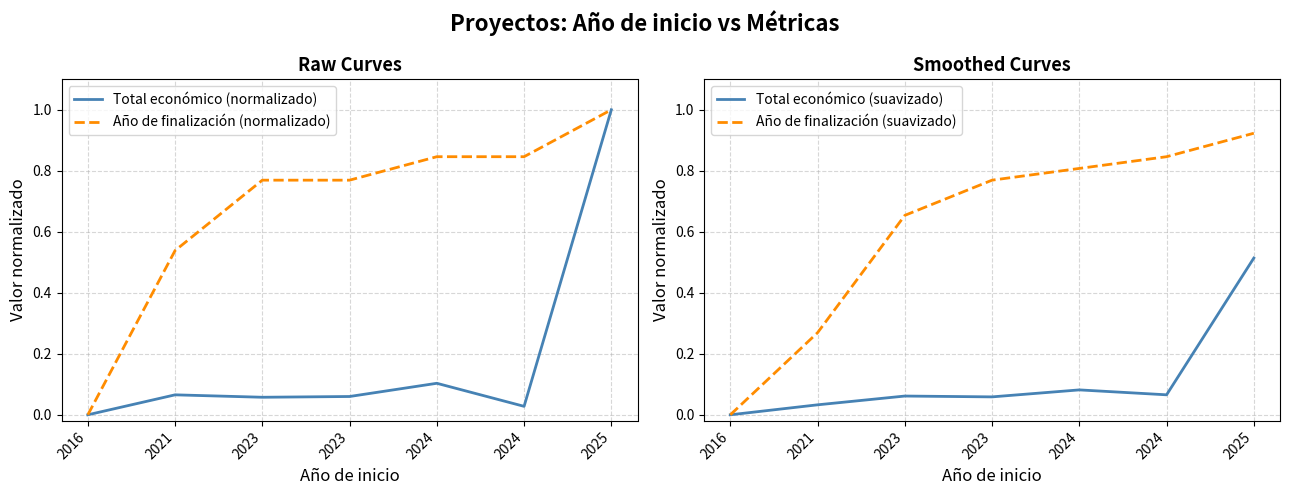

What is the sum of the Año de finalización (normalizado) values at 2024 and 2016?

0.8